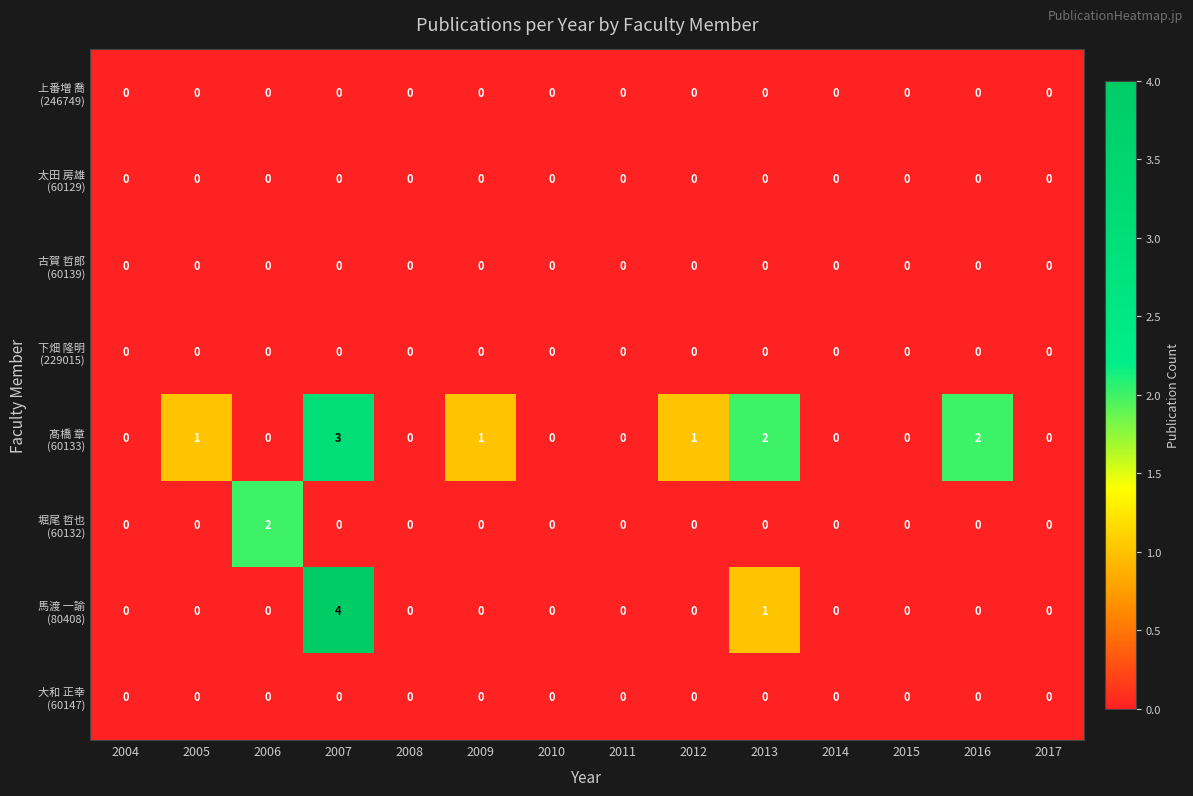

How many data points does each series have?

14